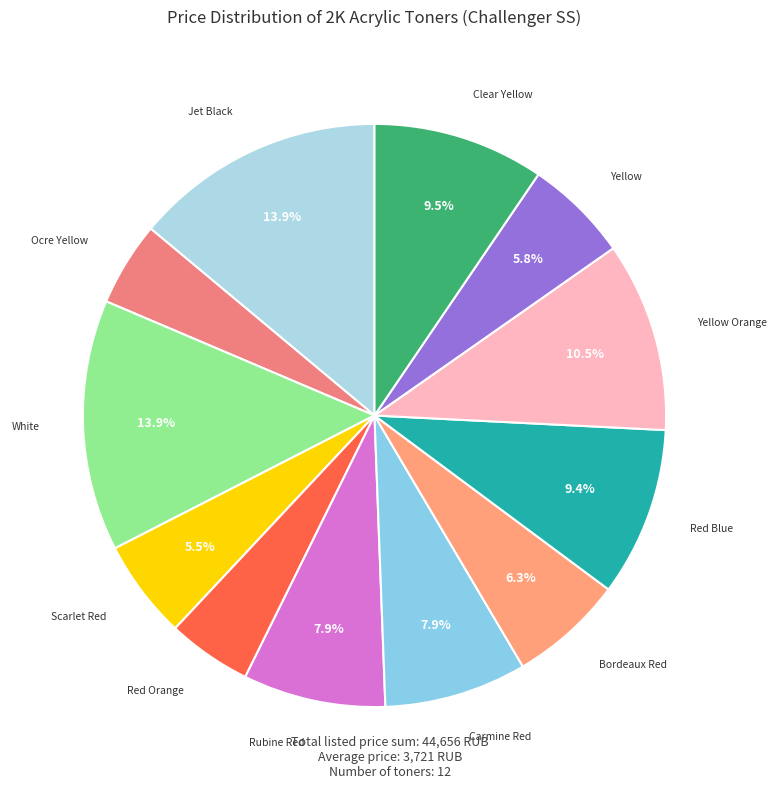

How many segments does this pie chart have?

12